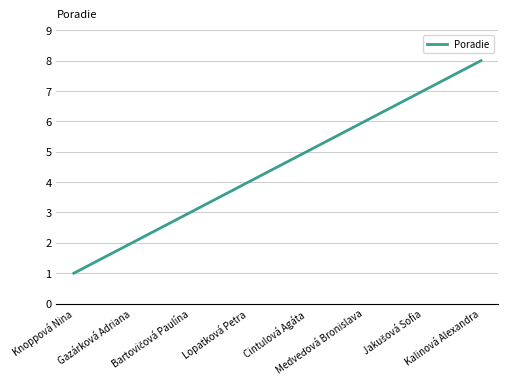

What value does the data have at Gazárková Adriana?

2